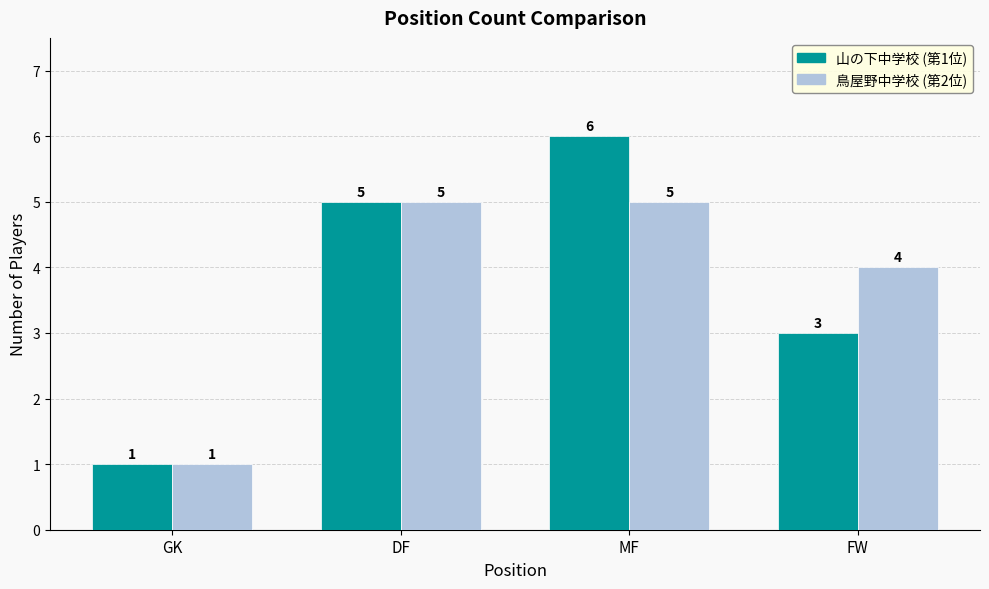

What is the value of the 鳥屋野中学校 (第2位) bar at the 2nd from the left?

5